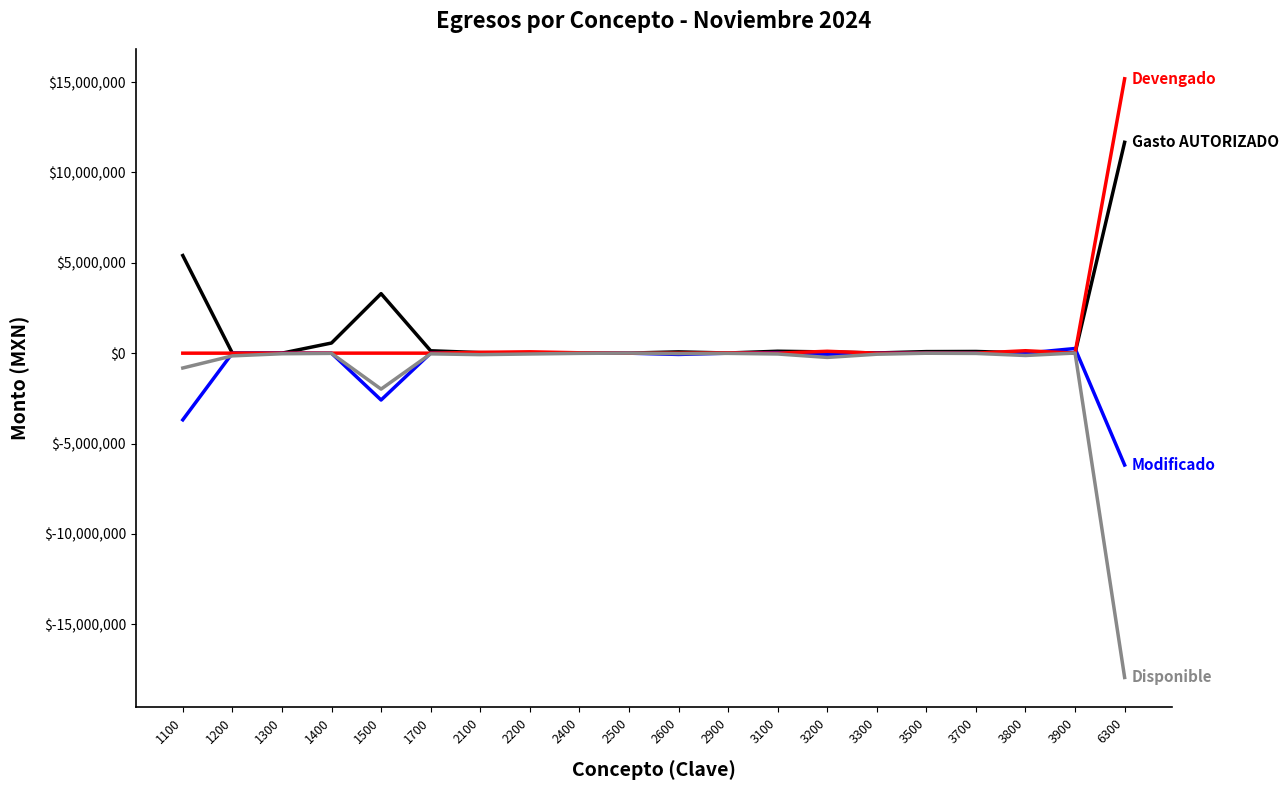

What is the difference between the highest and lowest values at 6300?

33126448.2